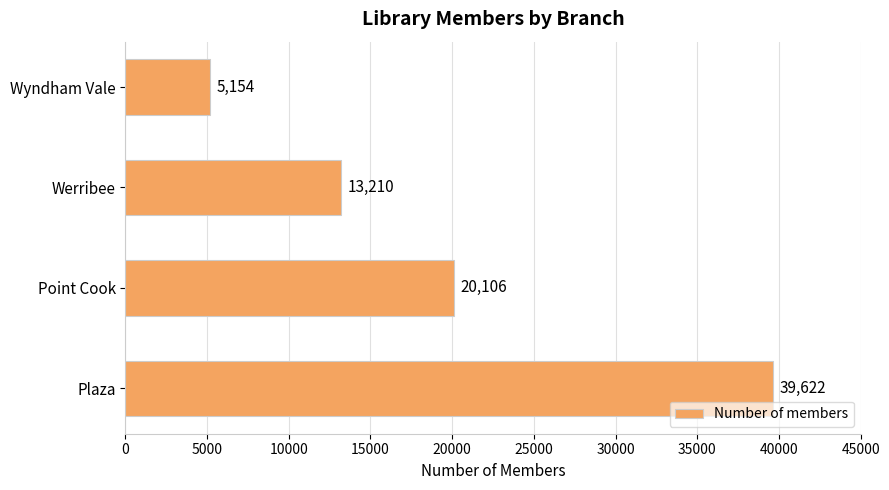

What is the sum of all values?

78092